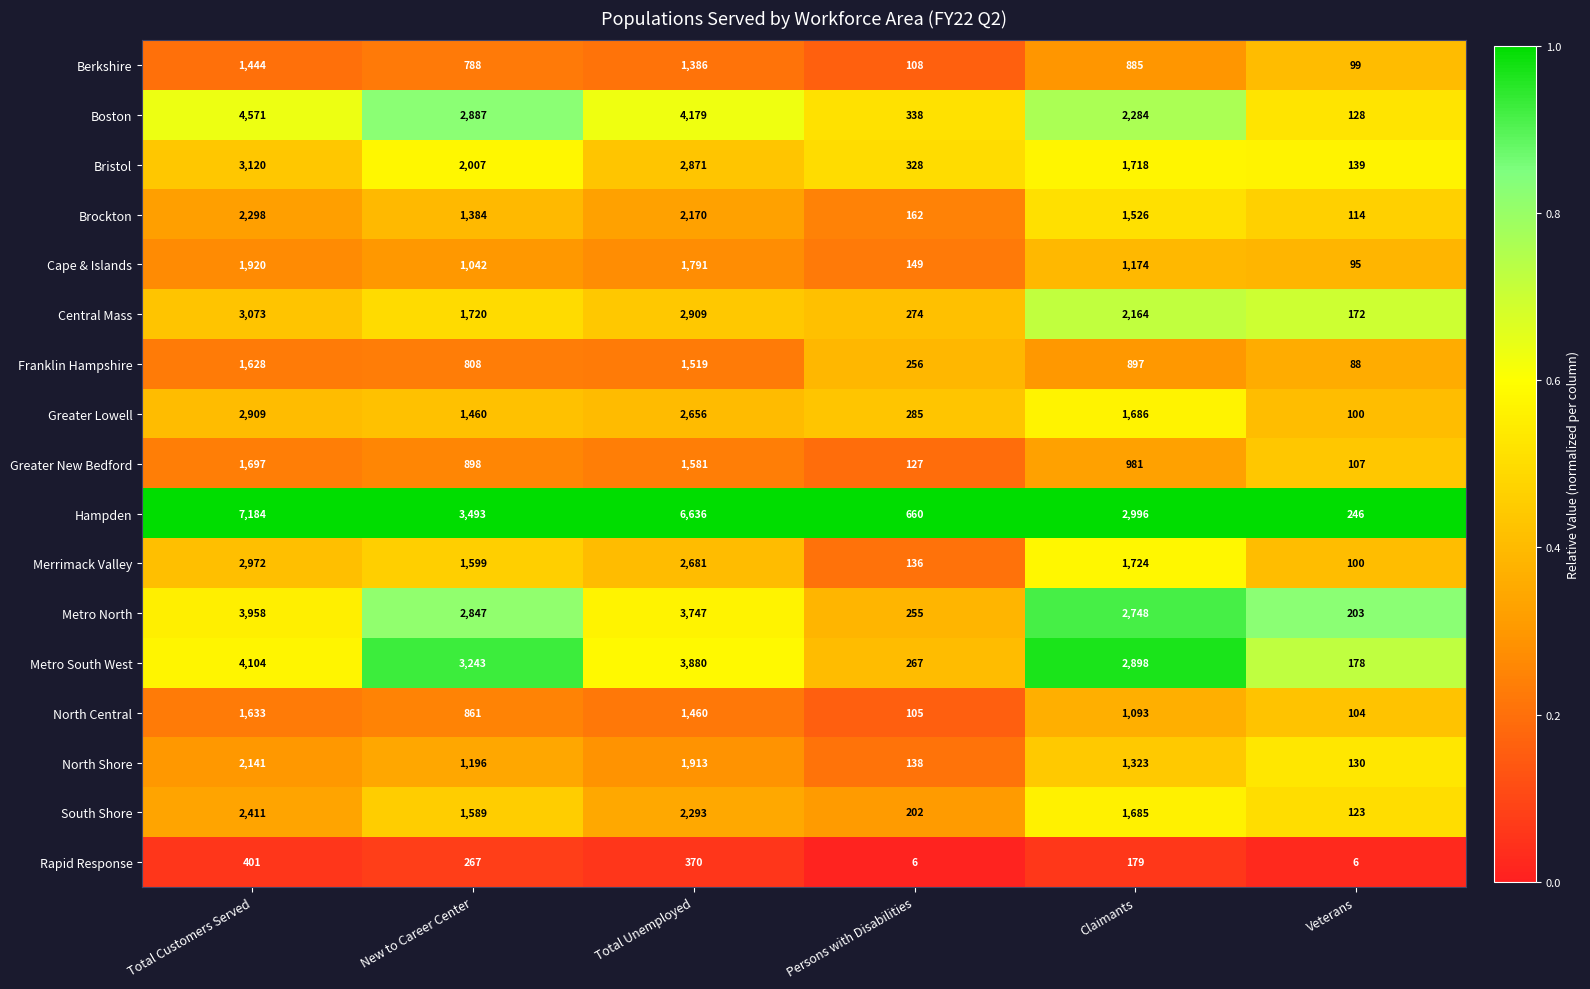

Between Total Unemployed and Veterans, which series saw the biggest shift?

Hampden